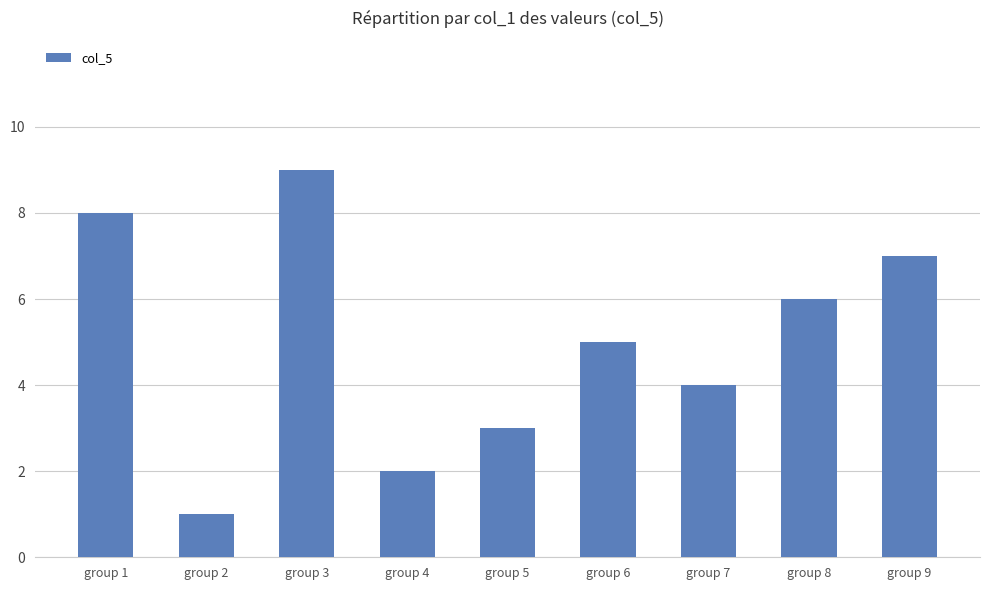

Is it true that the value at group 1 is 8?

True